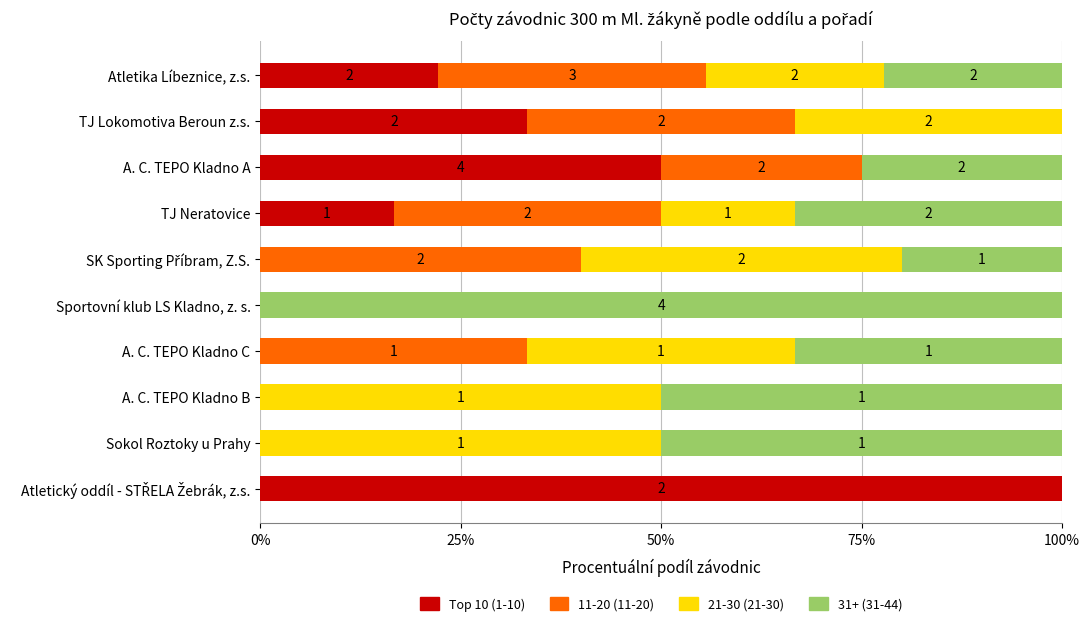

What are all the series names shown in the legend?

Top 10 (1-10), 11-20 (11-20), 21-30 (21-30), 31+ (31-44)